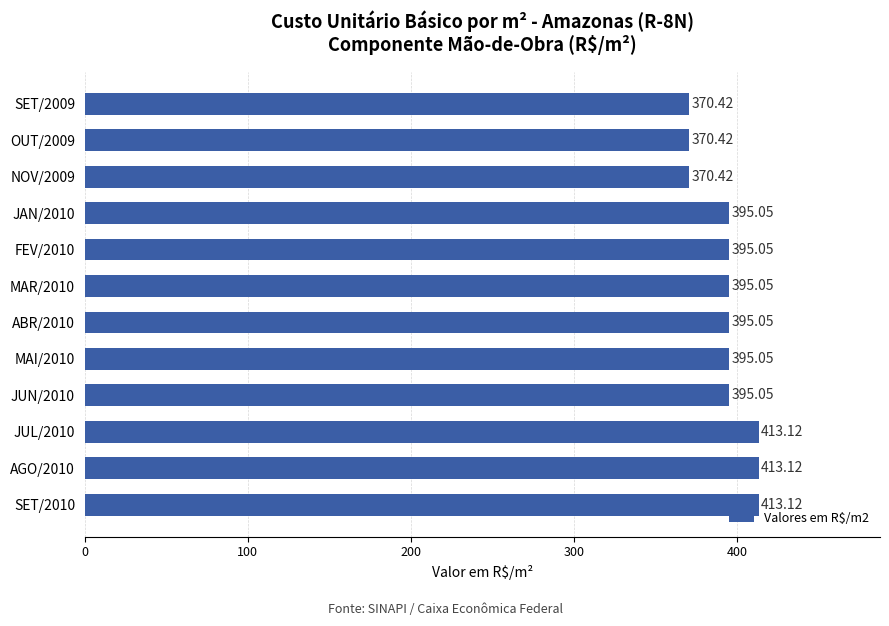

Are the bars grouped side by side (vs. stacked)?

No